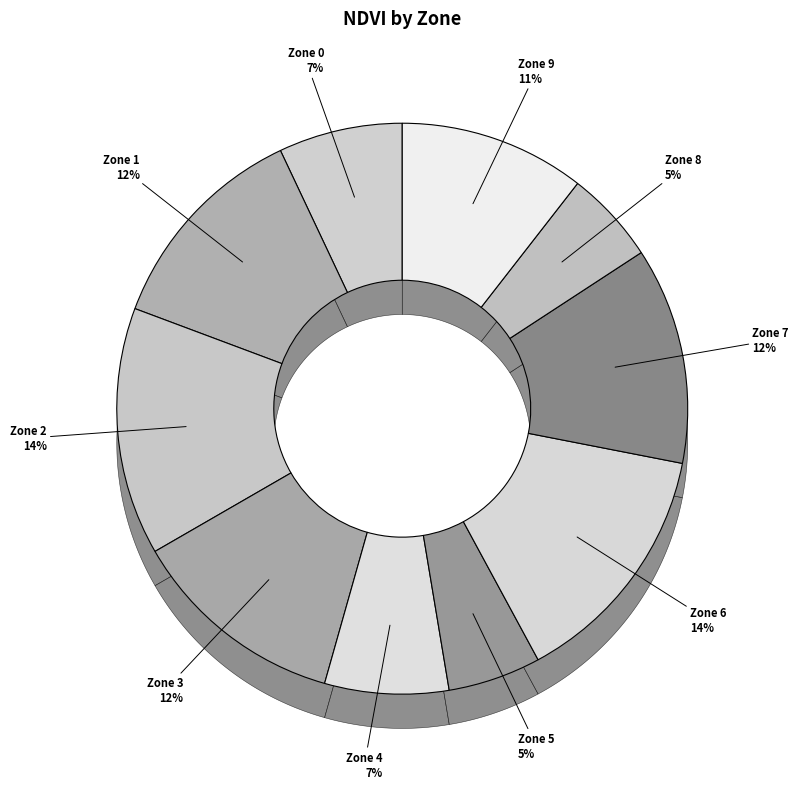

What portion of the pie excludes Zone 9?

89.5%